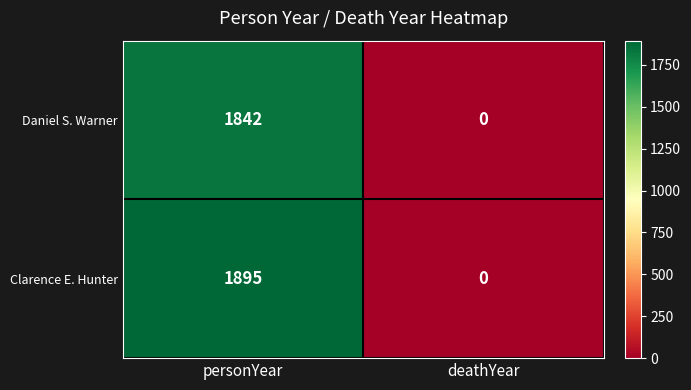

Is it true that Clarence E. Hunter equals 1895 at personYear?

True